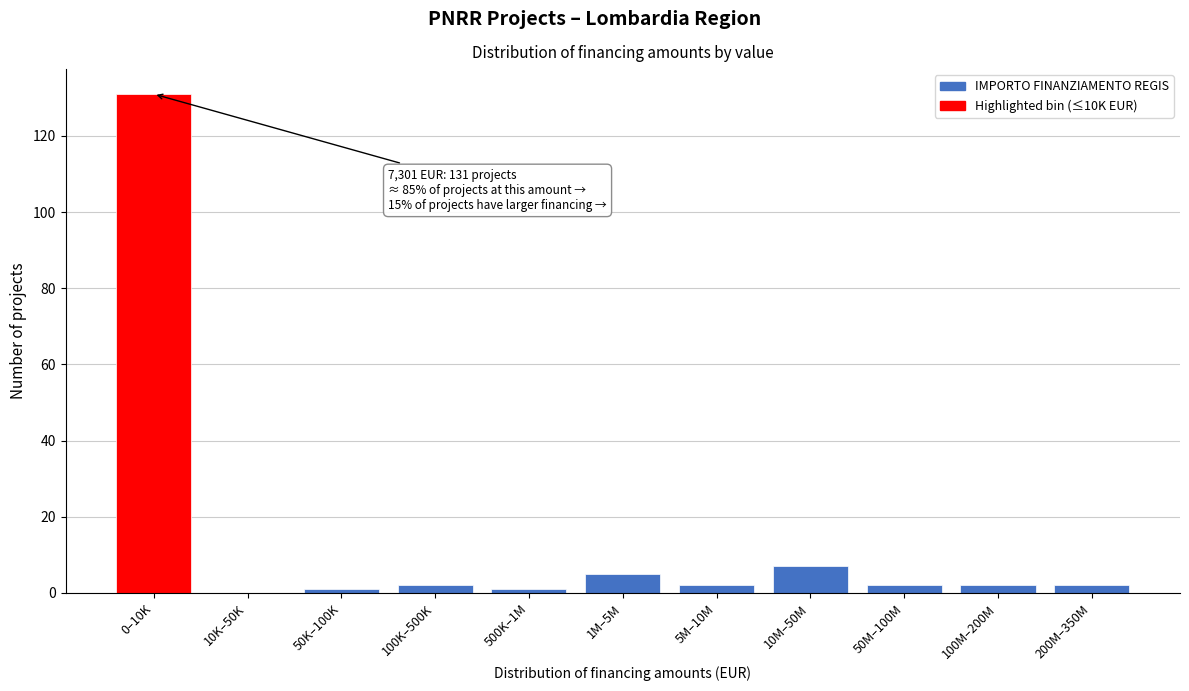

Reading right to left, what are all the values shown in this chart?

200M–350M=2	100M–200M=2	50M–100M=2	10M–50M=7	5M–10M=2	1M–5M=5	500K–1M=1	100K–500K=2	50K–100K=1	10K–50K=0	0–10K=131